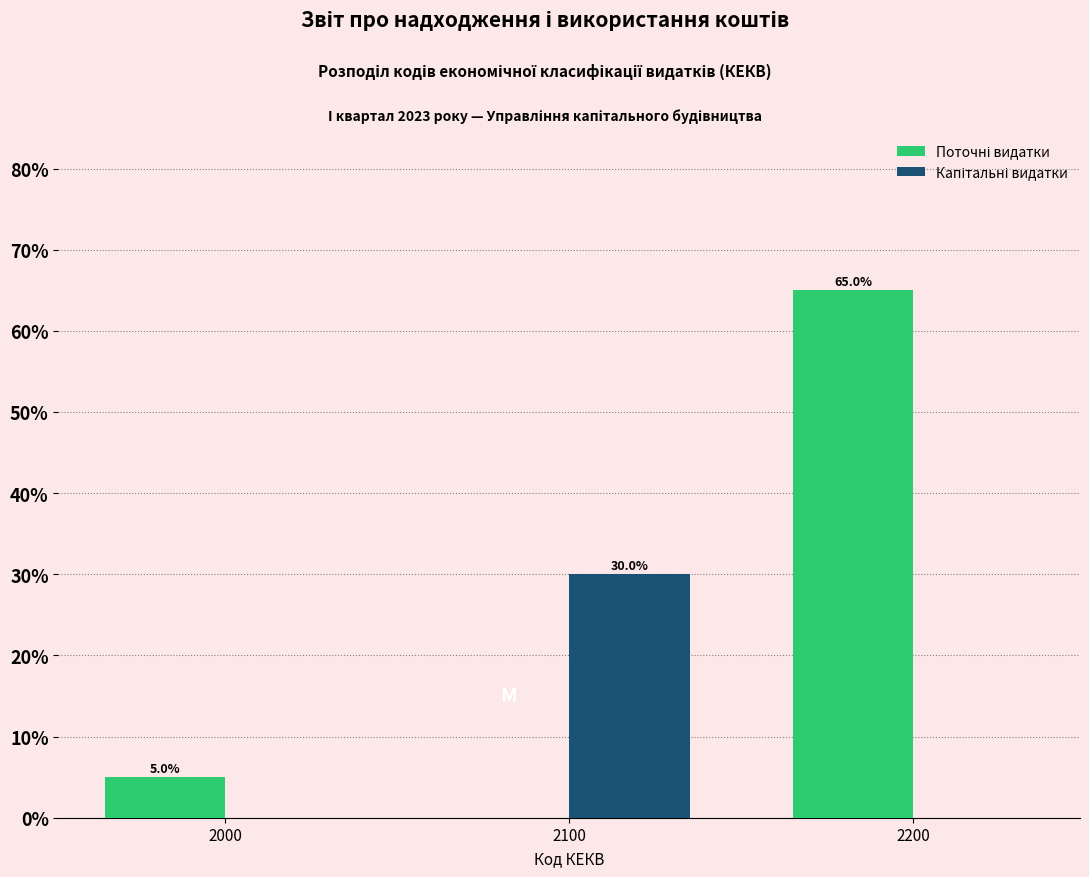

What is the total value across all series at 2200?

65